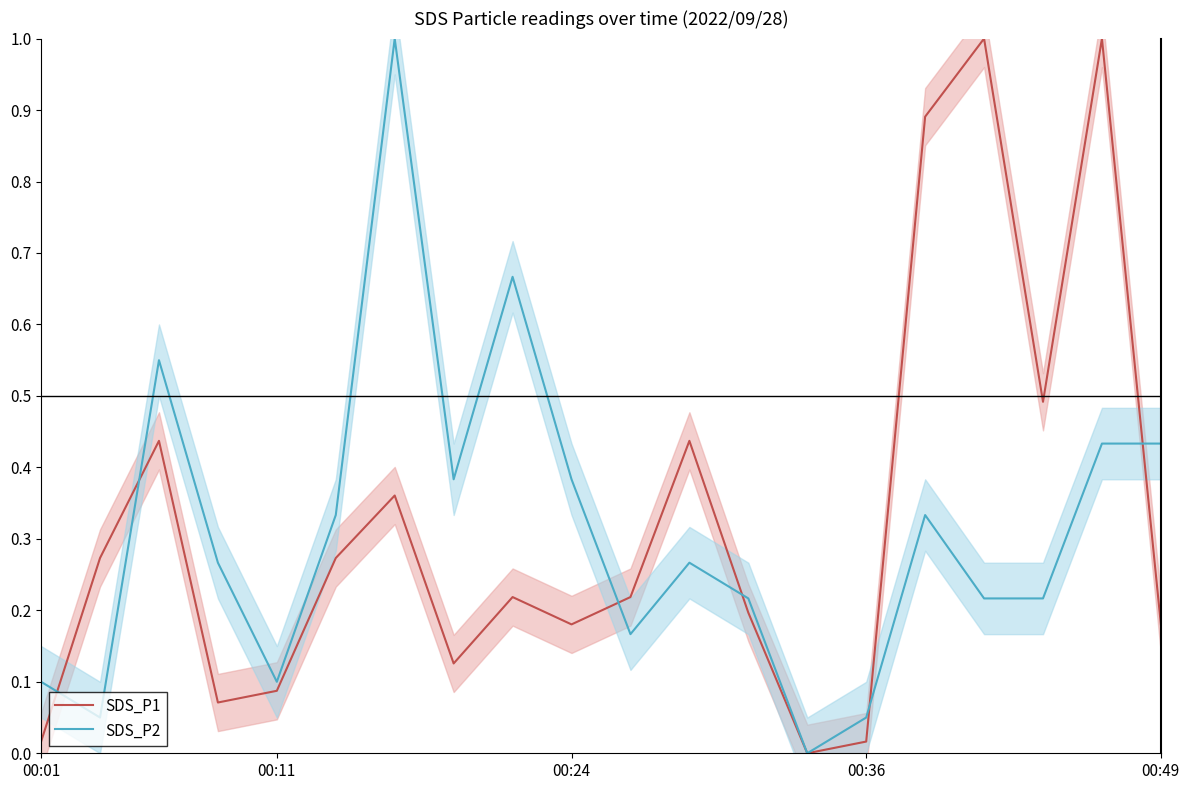

Rank the series by their average value, from highest to lowest.

SDS_P1, SDS_P2